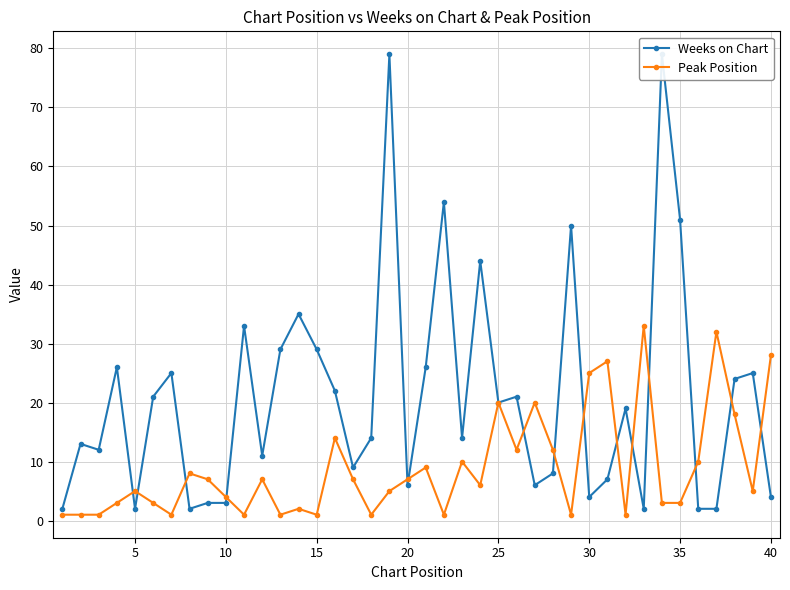

Reading right to left, list all the values displayed in this chart.

Weeks on Chart: 4	25	24	2	2	51	79	2	19	7	4	50	8	6	21	20	44	14	54	26	6	79	14	9	22	29	35	29	11	33	3	3	2	25	21	2	26	12	13	2
Peak Position: 28	5	18	32	10	3	3	33	1	27	25	1	12	20	12	20	6	10	1	9	7	5	1	7	14	1	2	1	7	1	4	7	8	1	3	5	3	1	1	1